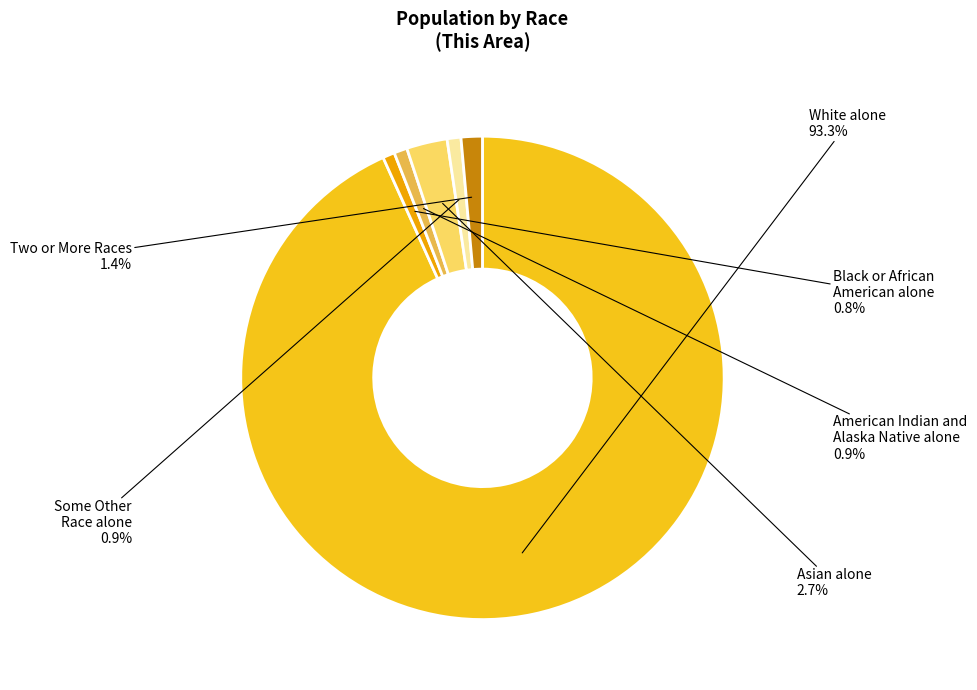

How much of the chart is everything except White alone?

6.7%